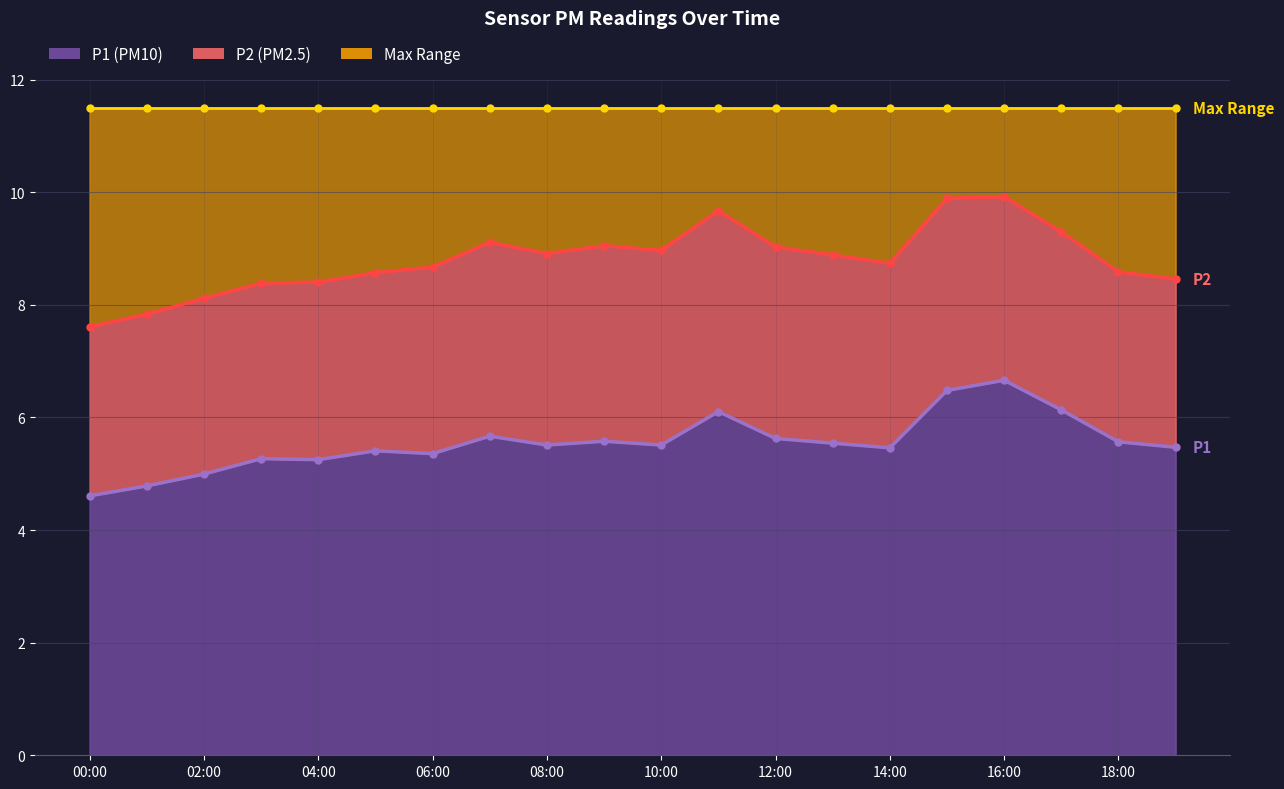

True or false: P2 and P1 cross at least once.

False